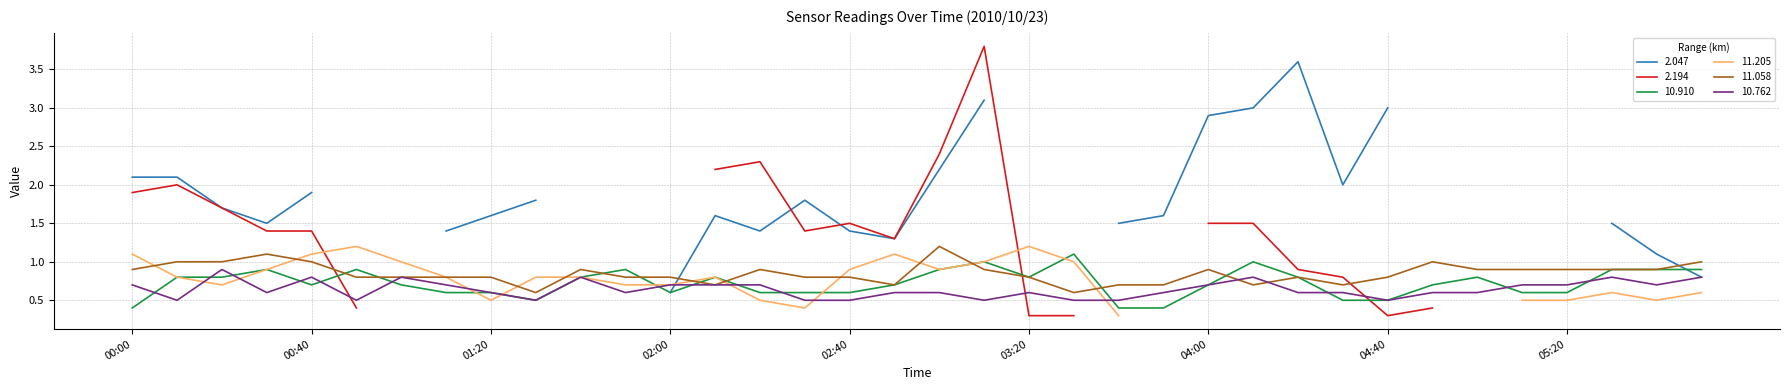

What is the sum of all 11.058 values?

30.5